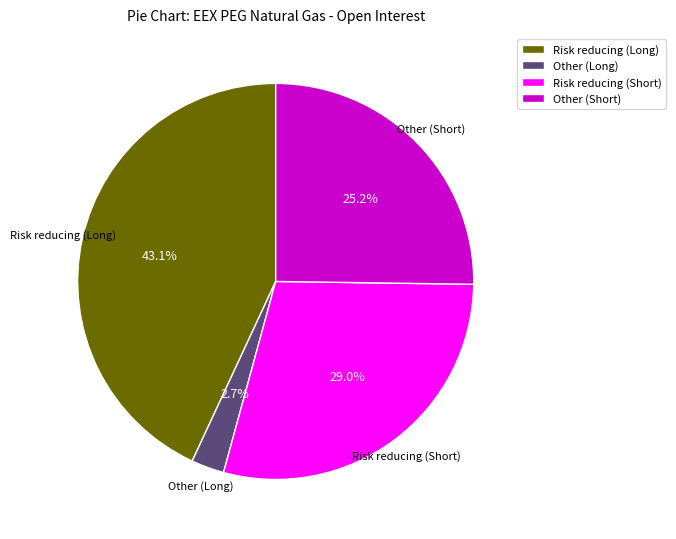

What percentage is the Other (Long) slice, to the nearest percent?

3%